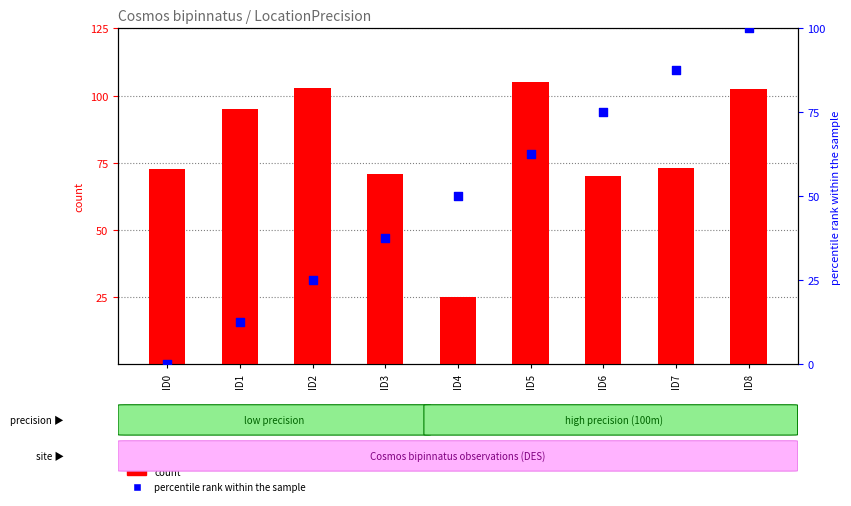

Is the value of percentile rank within the sample at ID0 greater than the value of count at ID8?

No